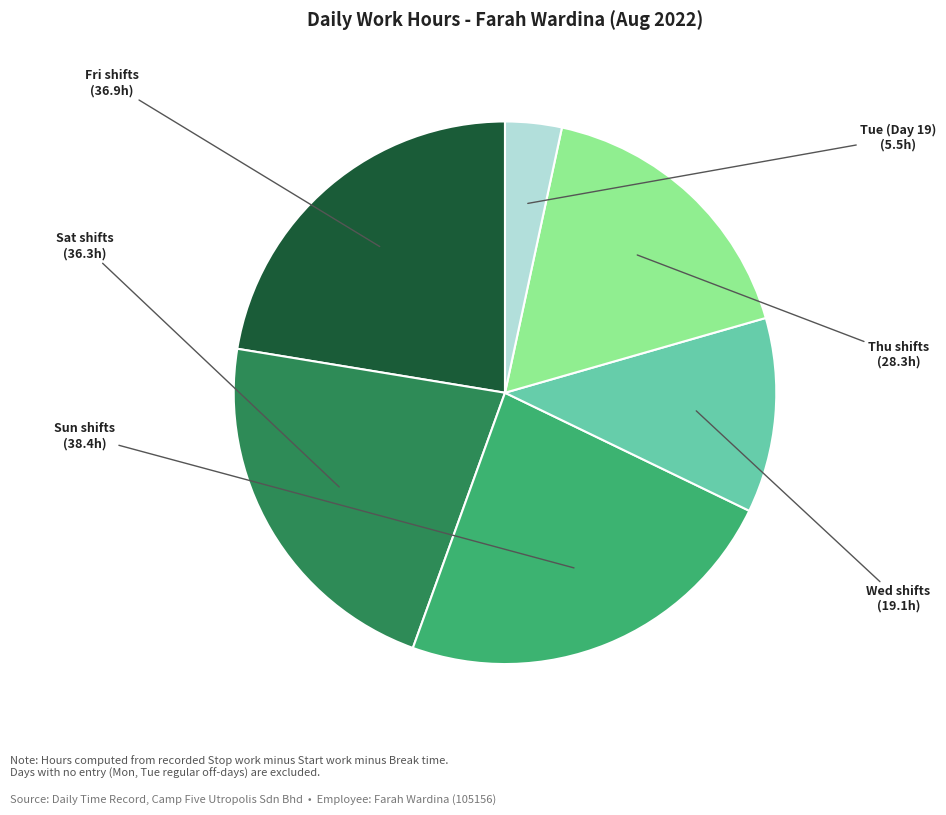

Is there a majority slice in this chart?

No